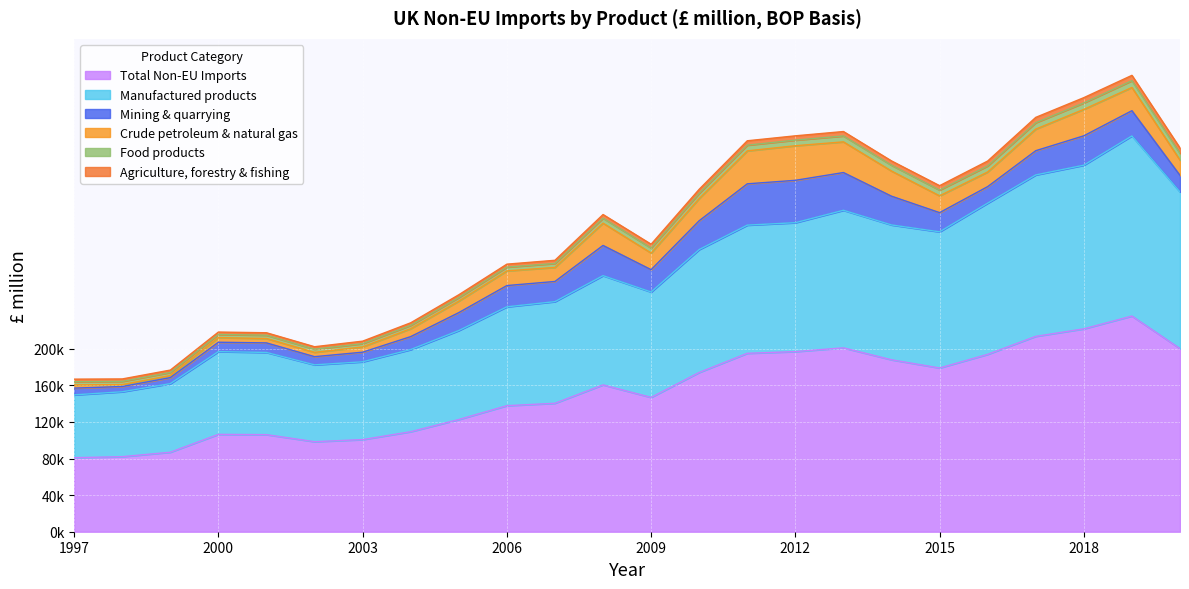

Reading right to left, extract all data points from this chart.

Total Non-EU Imports: 200060	235645	221659	213453	193782	178897	187854	200904	196805	194933	174001	146742	160445	140342	137711	122581	109271	100655	98377	106066	106363	86841	82009	80896
Manufactured products: 171190	196791	178825	176381	165206	148766	147321	150292	140838	140058	134304	115177	119344	111058	108013	97231	89745	85007	83957	89795	90422	74950	70913	68623
Mining & quarrying: 18087	27573	32102	26466	18083	20973	31423	41249	46302	45122	31478	24375	33003	22037	23232	19589	14173	10498	8932	10456	10253	6600	5732	7391
Agriculture, forestry & fishing: 5836	5837	5763	5816	5355	4822	4696	4841	4682	4791	4374	4159	4001	3474	3253	3085	2796	2722	2681	2715	2639	2606	2702	2773
Food products: 7379	7392	7050	7033	6614	6285	6360	6446	6159	6249	5723	5473	5436	4331	4118	3872	3660	3583	3468	3590	3426	3355	3456	3486
Crude petroleum & natural gas: 16684	25392	28883	23575	15993	18342	27473	33517	37770	35998	24281	18197	24340	15330	16014	12551	8634	5743	4704	4771	5057	2246	2109	3526